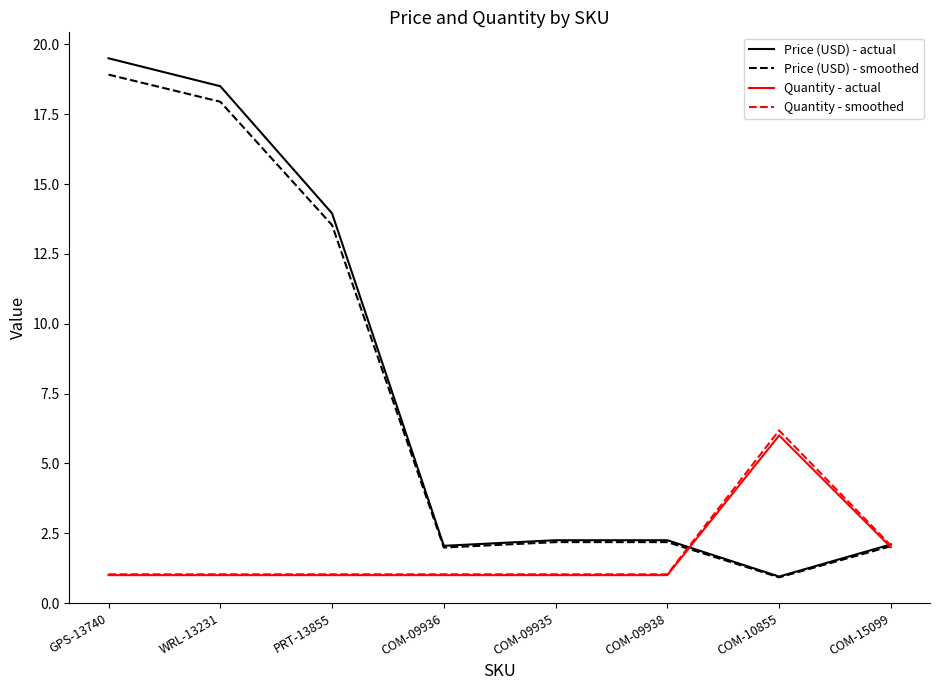

What position from the right is COM-09935?

4